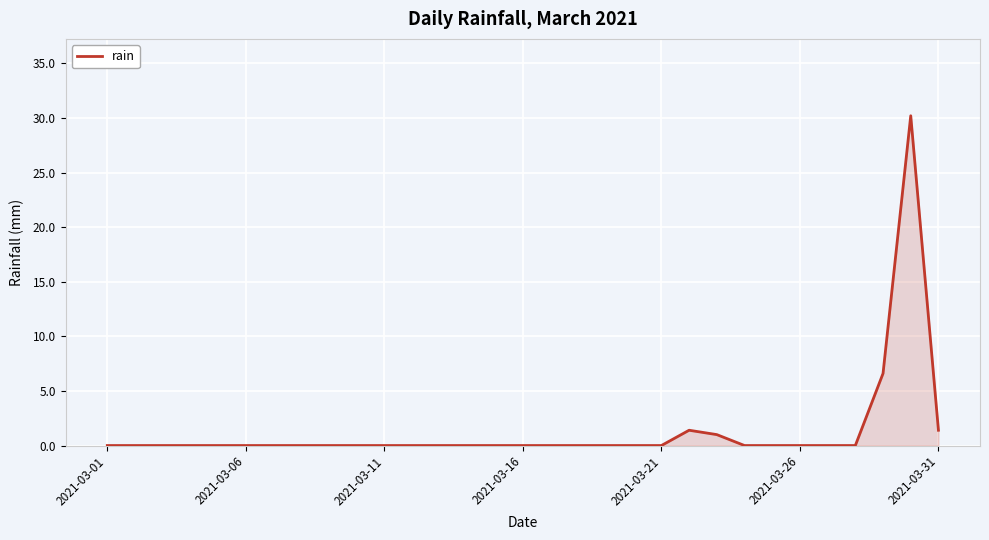

What is the difference between the maximum and minimum values?

30.2